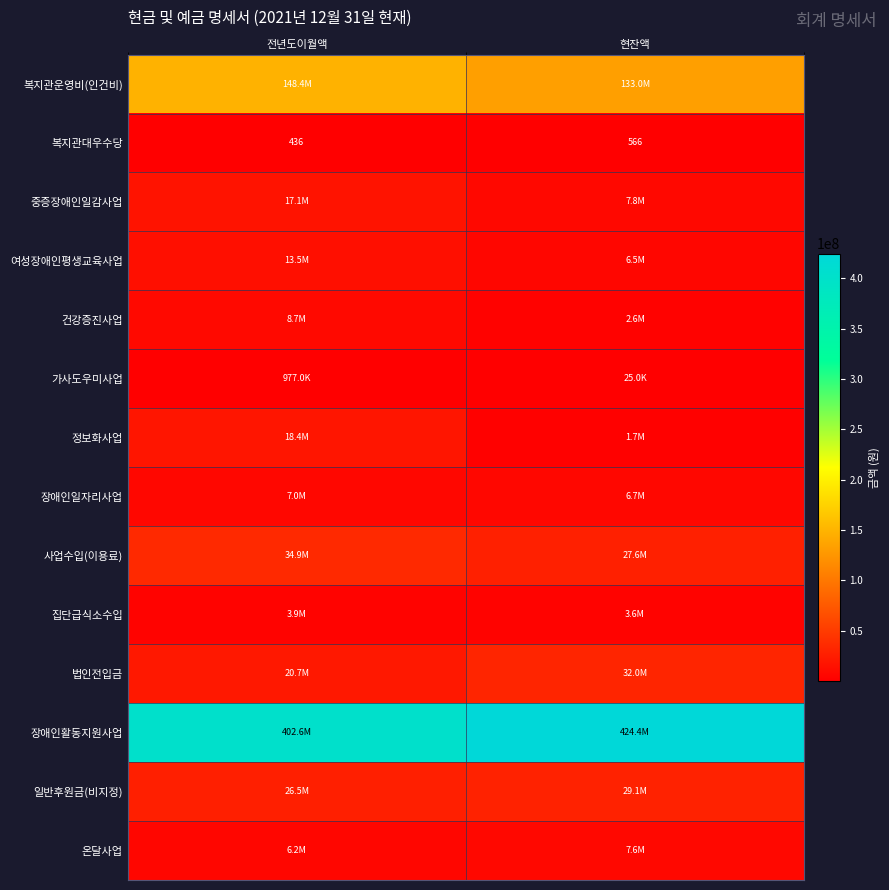

What is the total value across all series at 현잔액?

682631954